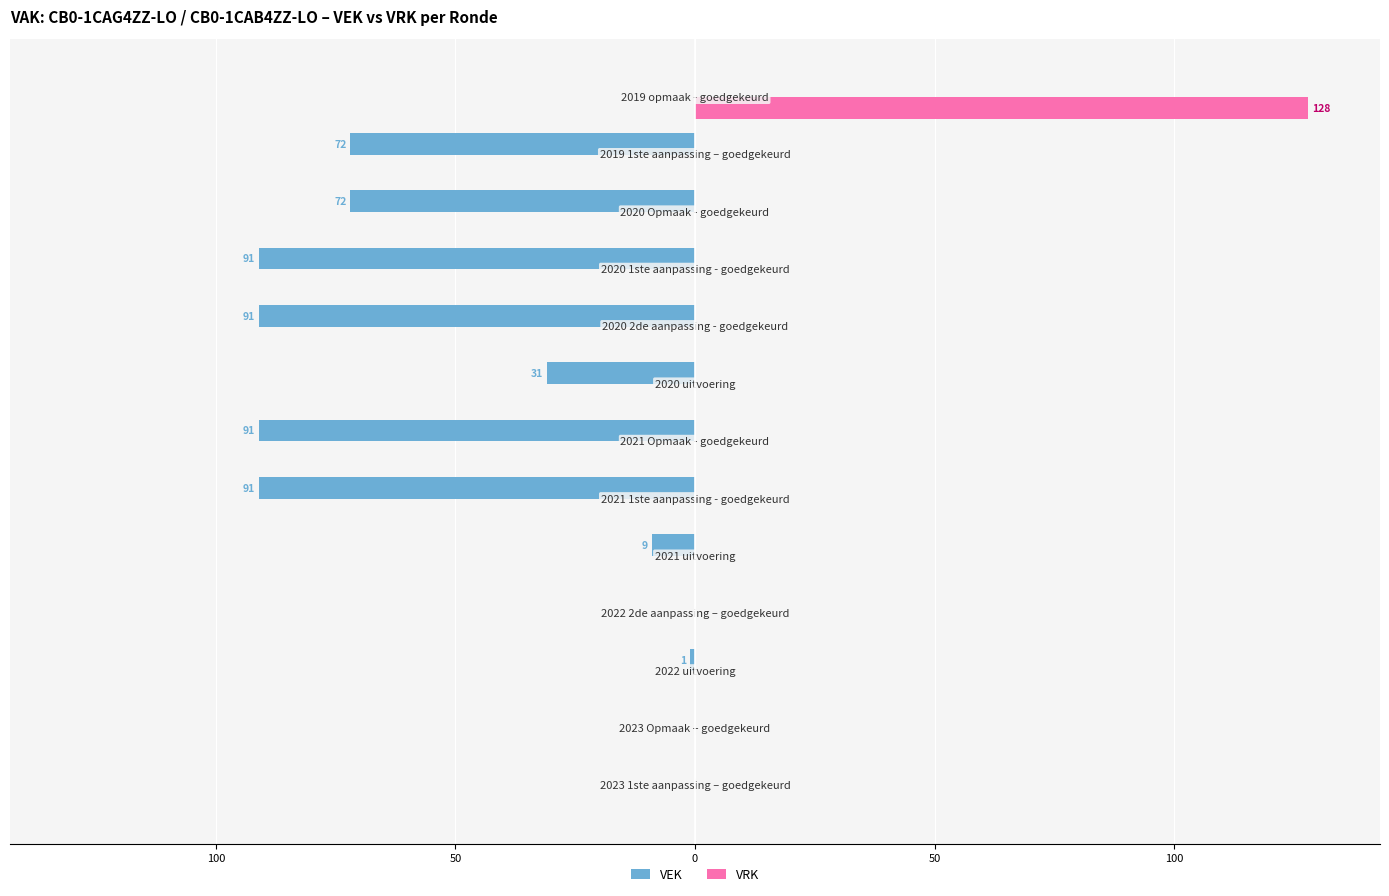

Which series has the widest spread of values?

VRK